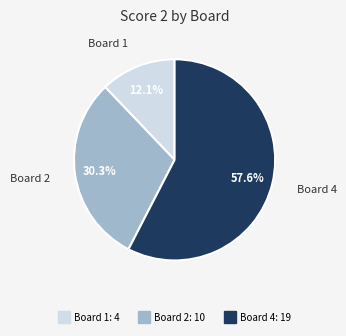

Is there any slice that represents more than half of the pie?

Yes